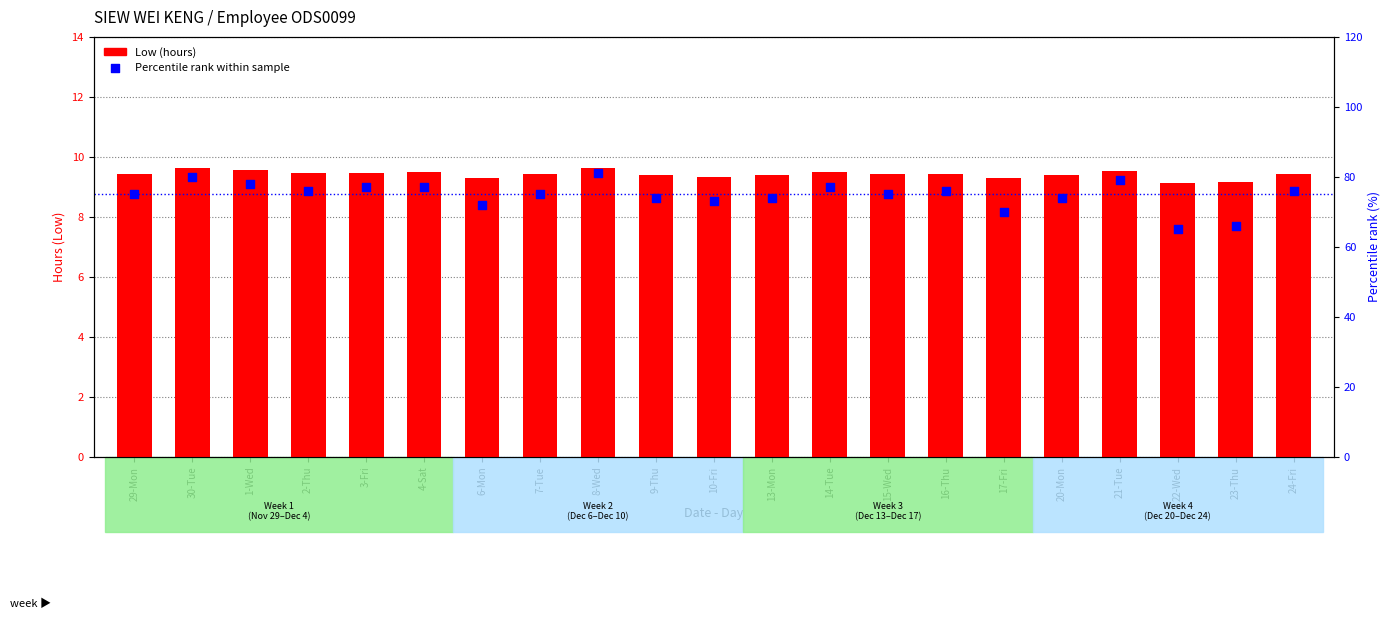

At which category is the sum across all series the highest?

8-Wed